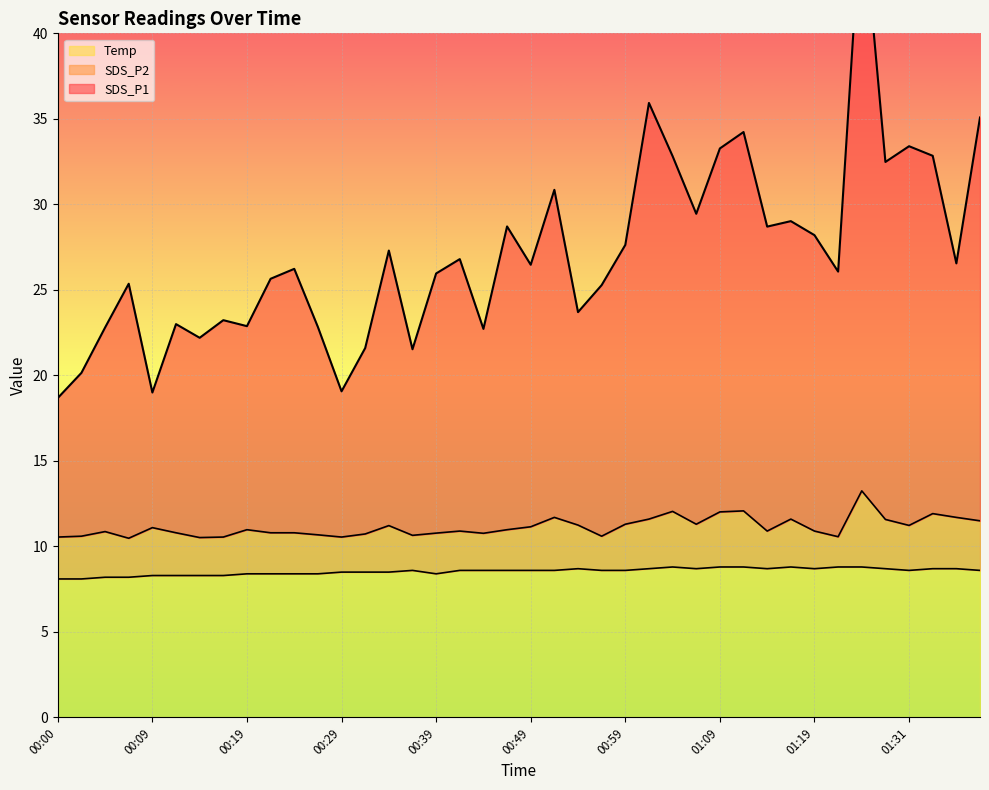

Which series has the largest range (max minus min)?

SDS_P1